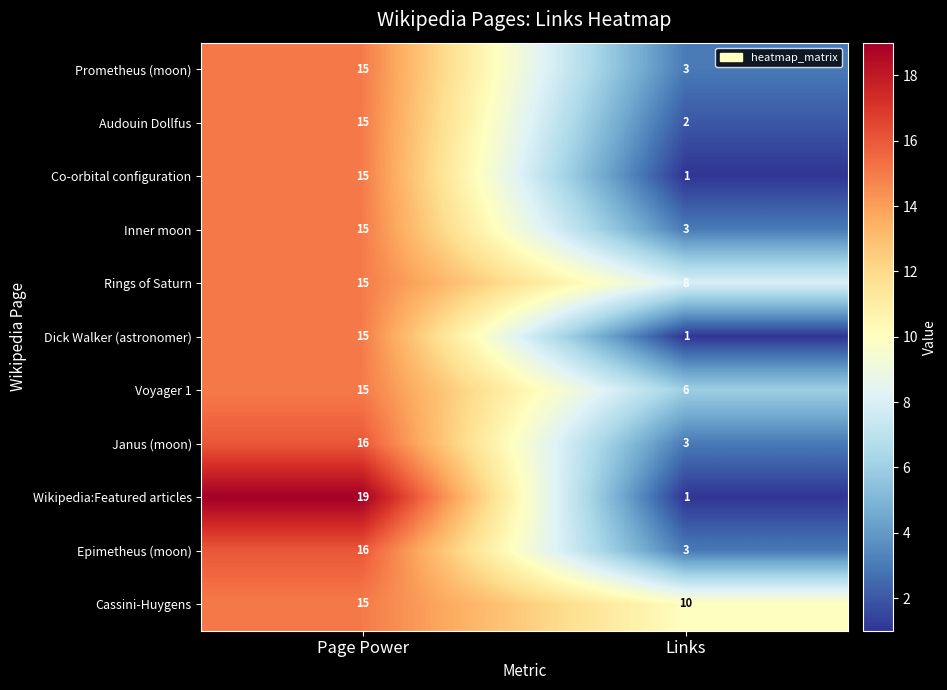

Where is Voyager 1 nearest to the value 10?

Links